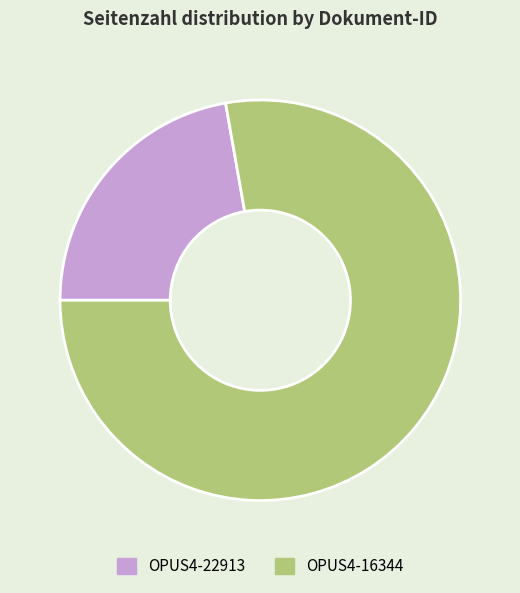

Which has a higher value, OPUS4-16344 or OPUS4-22913?

OPUS4-16344